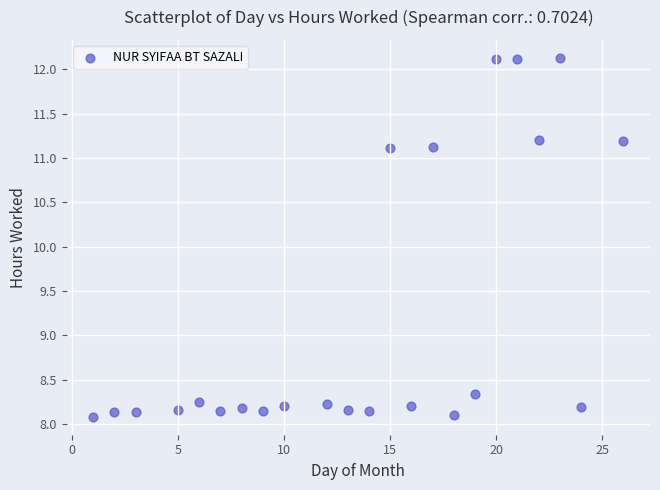

What is the range of X values (max minus min)?

25.0